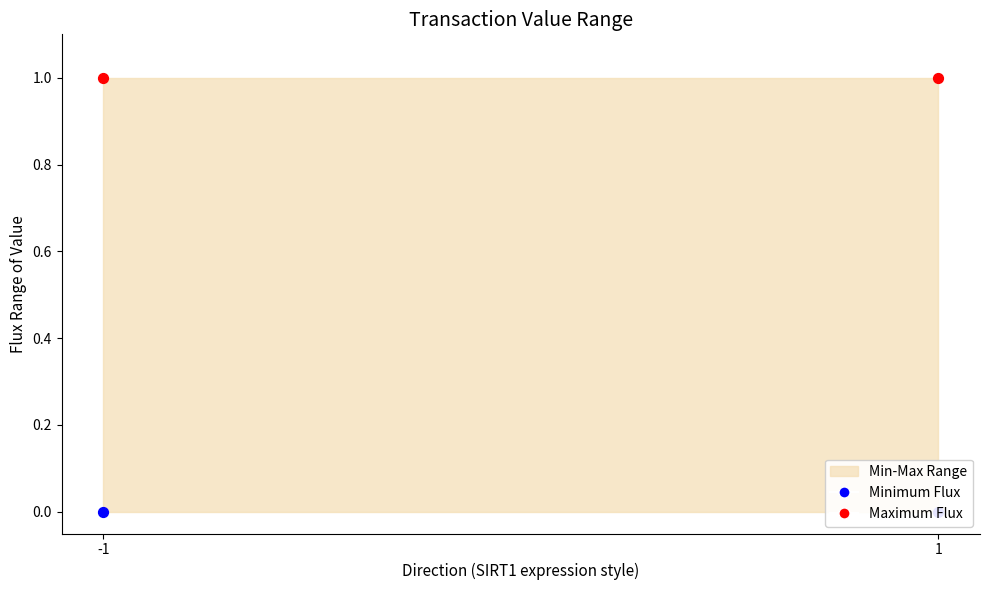

Which series has the largest total across all categories?

Maximum Flux